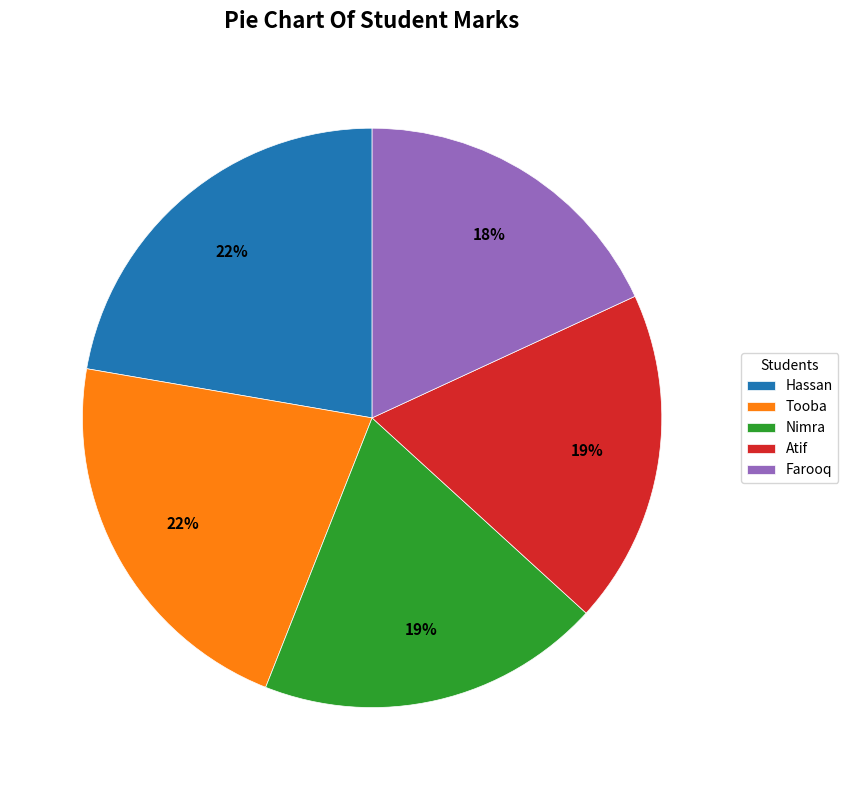

To the nearest percent, what is the difference between the largest and smallest slice percentages?

4%